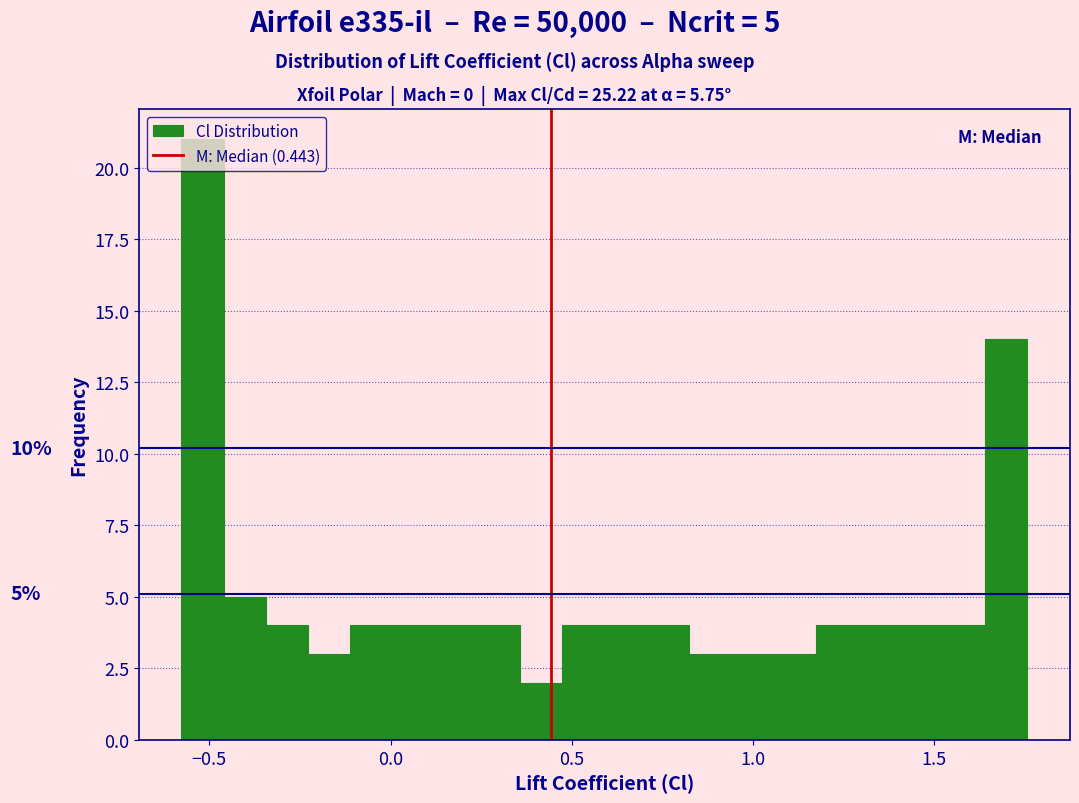

Around what value on the x-axis is the tallest bar? Give the approximate position of its centre, as read against the axis.

-0.50